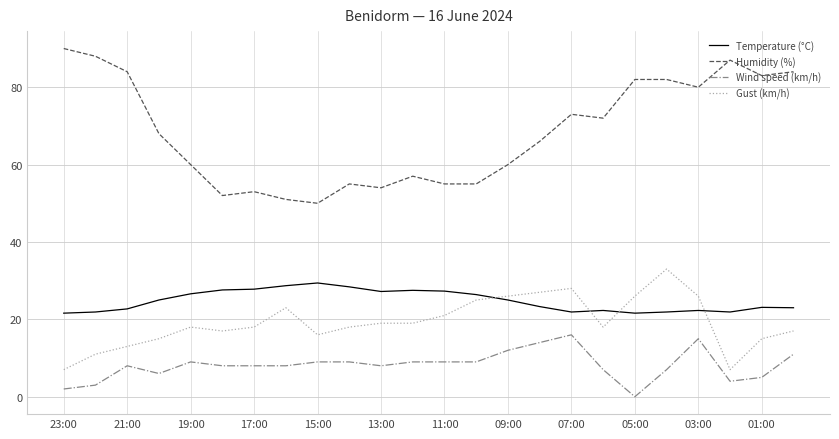

Which series has the widest spread of values?

Humidity (%)